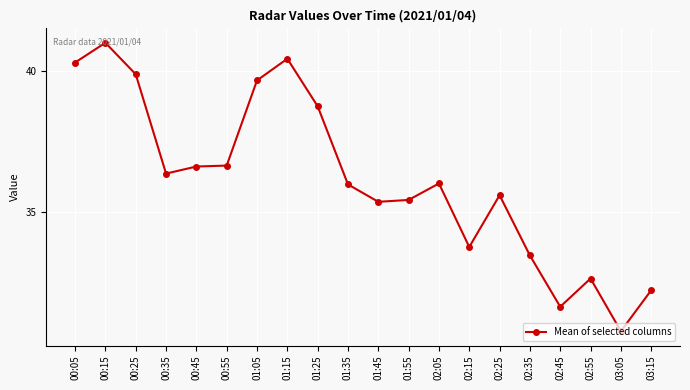

Is it true that the value at 00:35 is 36.4?

True